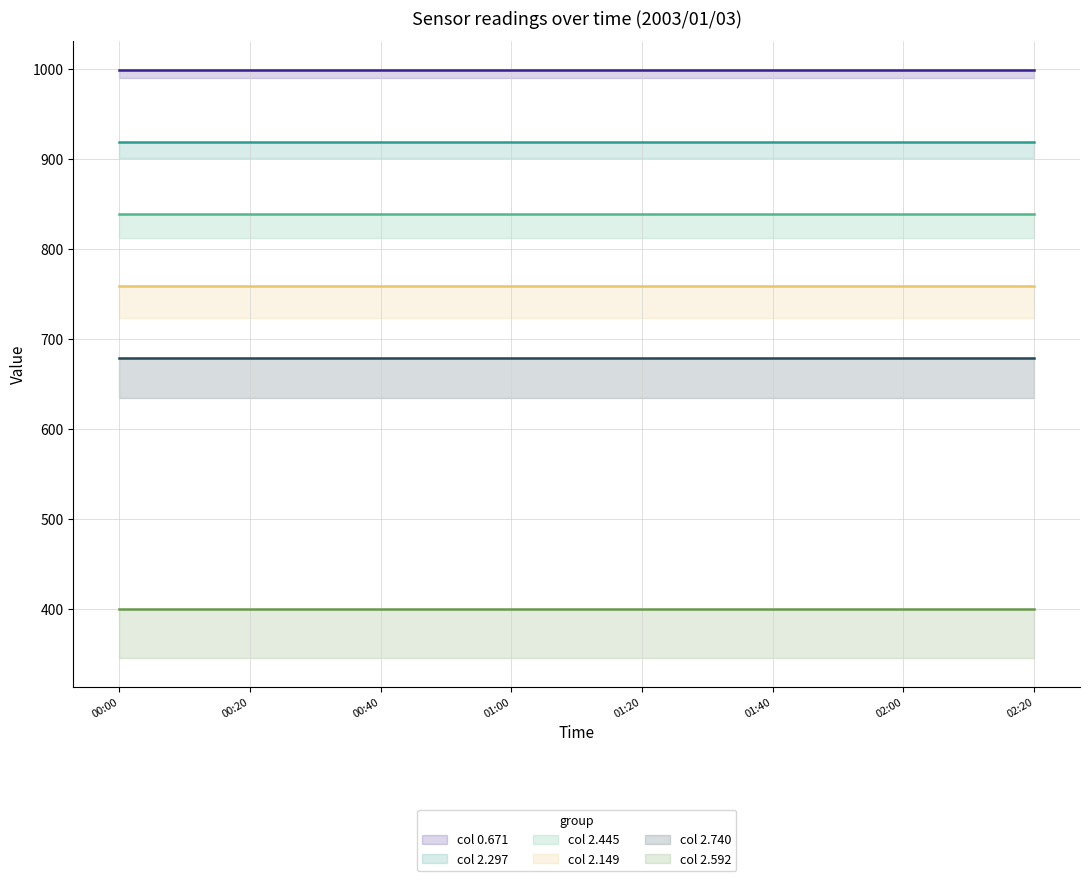

Rank the series by their maximum value, from lowest to highest.

2.592 (line), 2.740 (line), 2.149 (line), 2.445 (line), 2.297 (line), 0.671 (line)